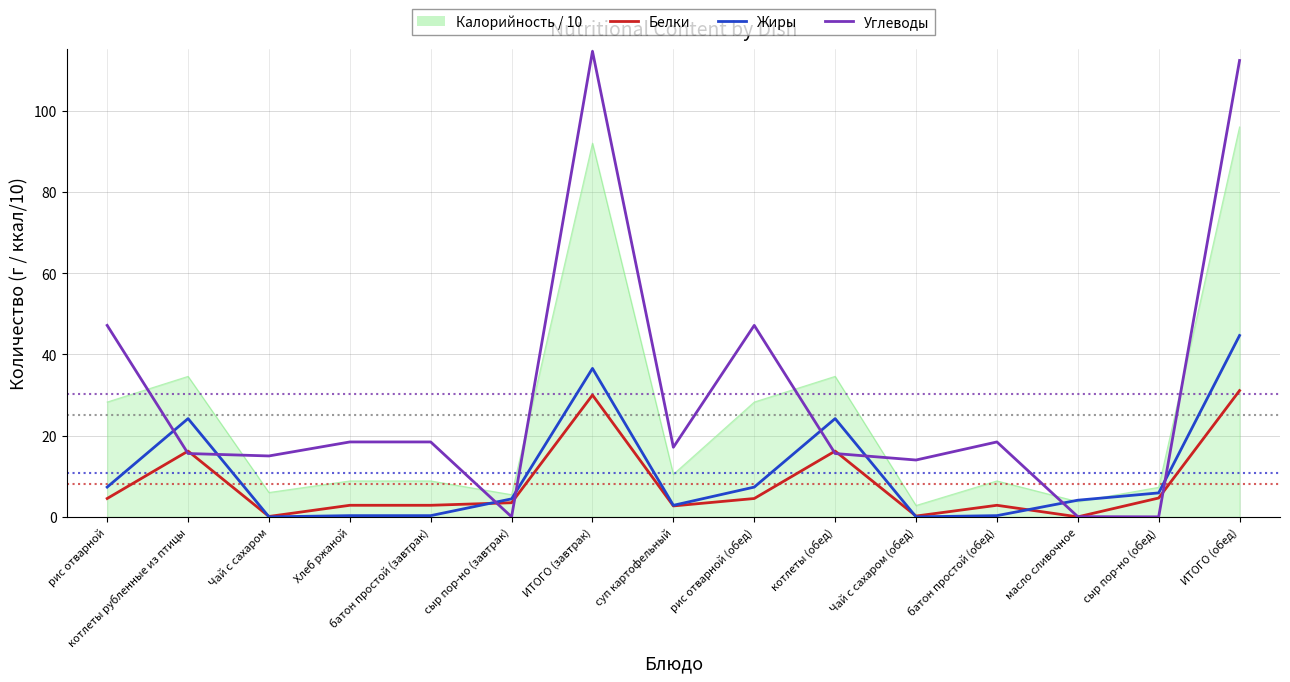

What is the spread (max minus min) of values at котлеты рубленные из птицы?

19.0